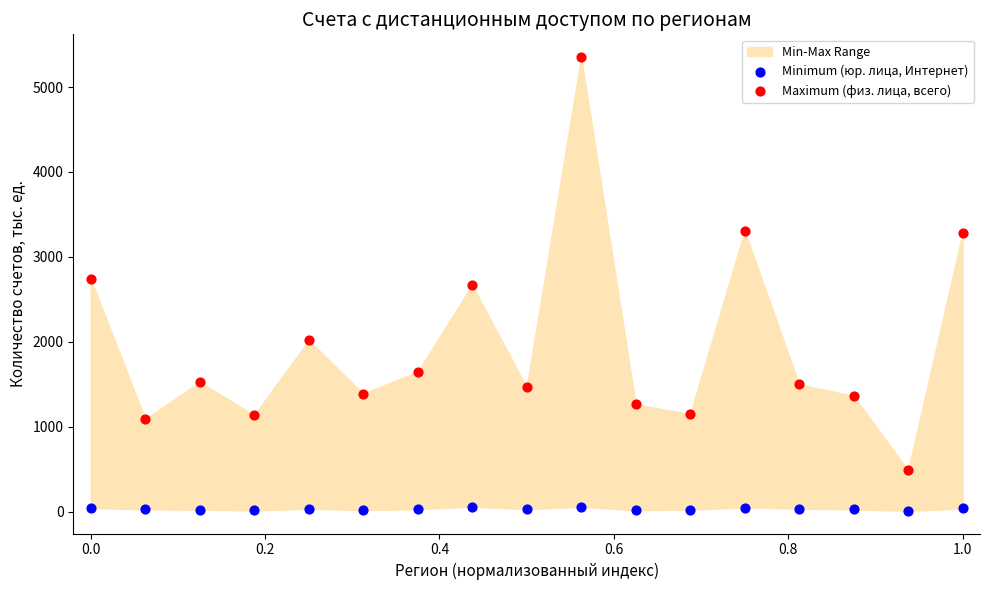

In the Maximum (физ. лица, всего) series, what Y value is closest to 2919?

2739.5